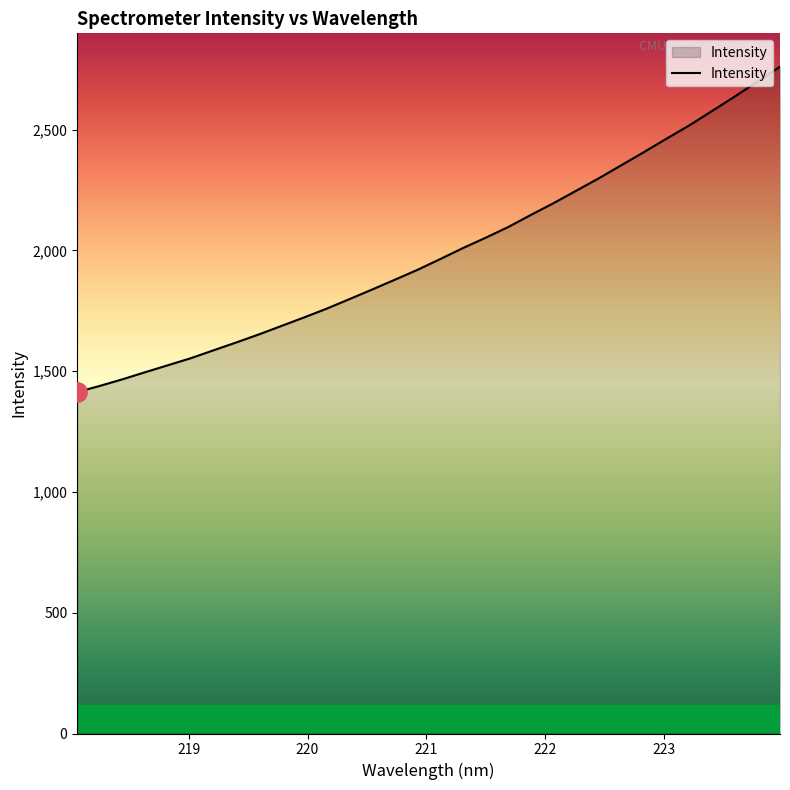

Reading right to left, extract all data points from this chart.

2760.2	2697.9	2636.6	2576.8	2517.5	2462.9	2407.1	2352.6	2298.2	2246.6	2195.2	2146.4	2096.3	2051.8	2009.1	1963.7	1919.3	1878.3	1837.8	1798.0	1758.7	1722.3	1687.0	1651.7	1618.3	1585.9	1553.2	1524.4	1495.6	1466.3	1438.9	1413.0